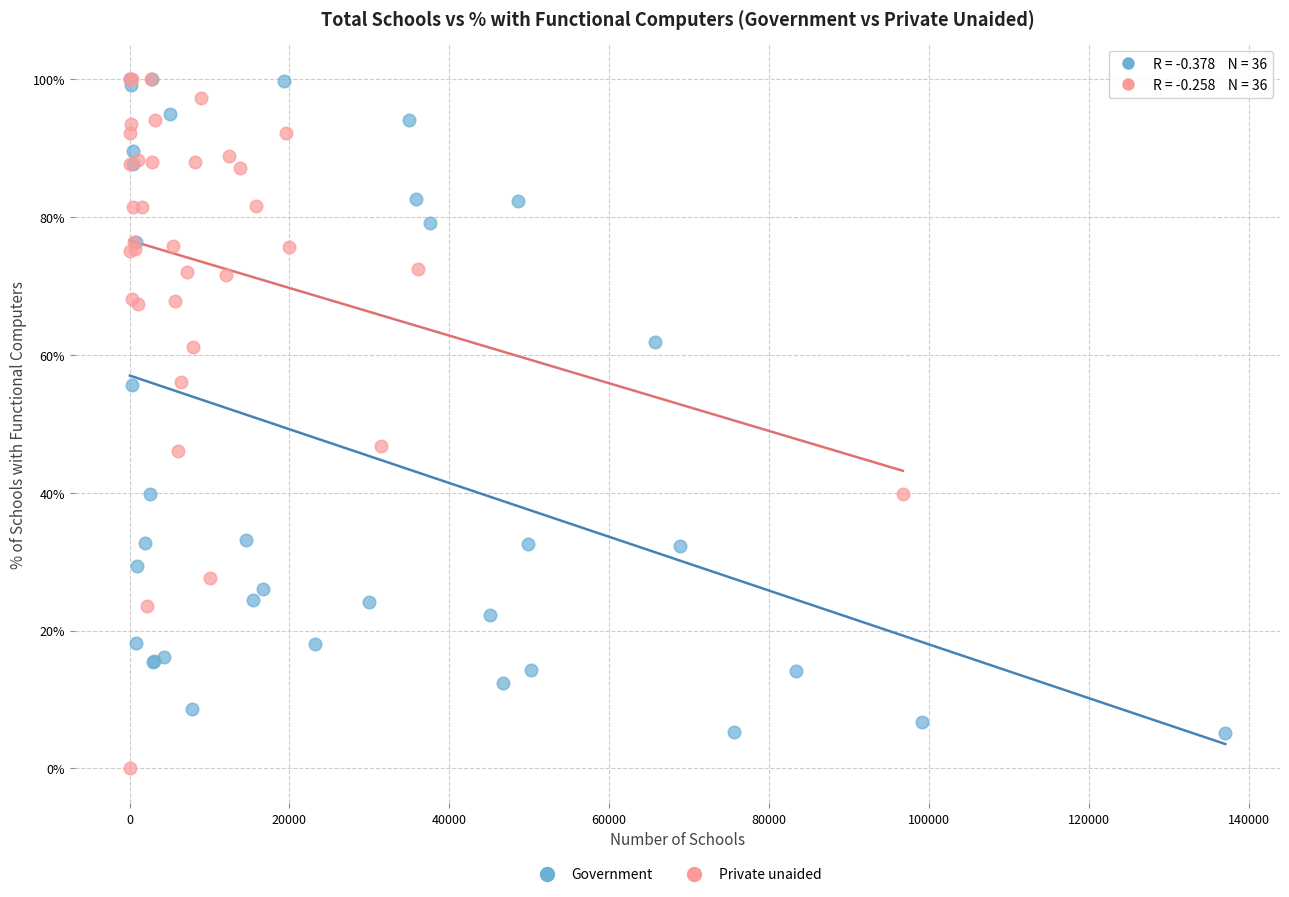

Which series reaches the minimum Y coordinate?

Private unaided